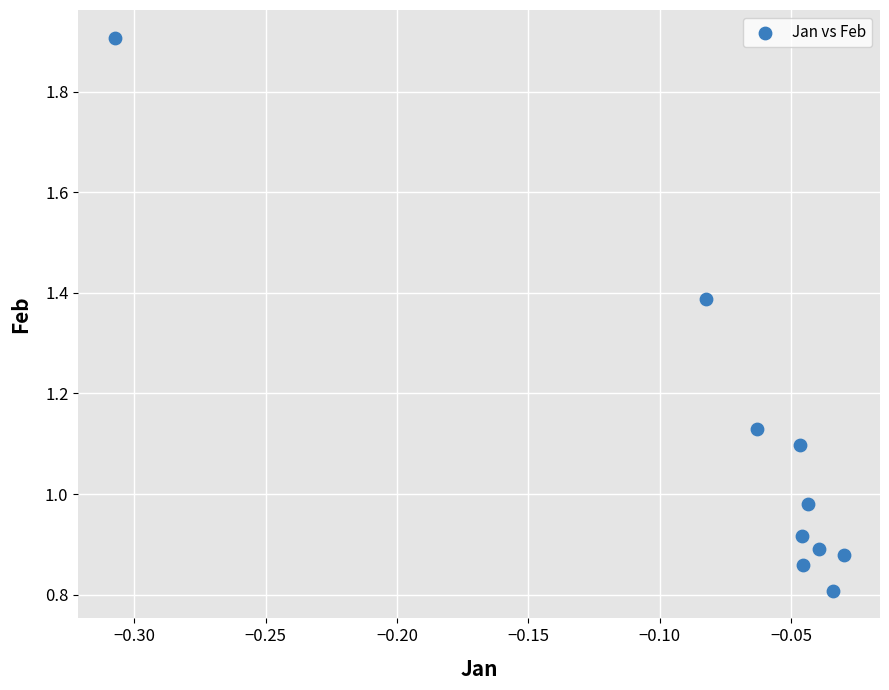

How many points are shown in the scatter plot?

10